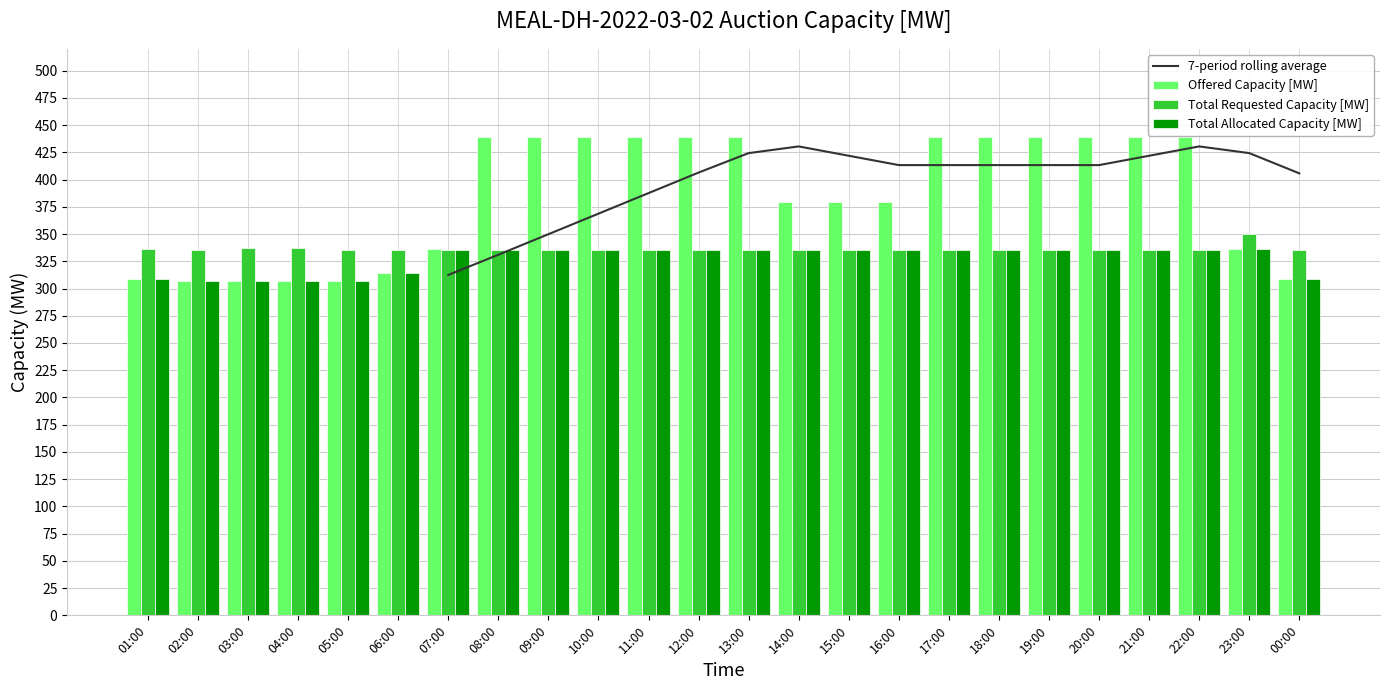

The Total Allocated Capacity [MW] series shows 602 at 08:00. True or false?

False